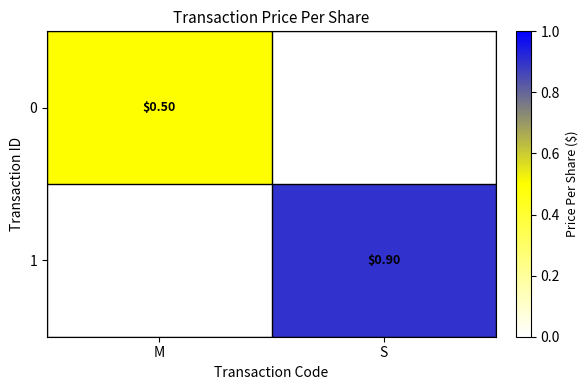

Between M and S, which series saw the biggest shift?

1